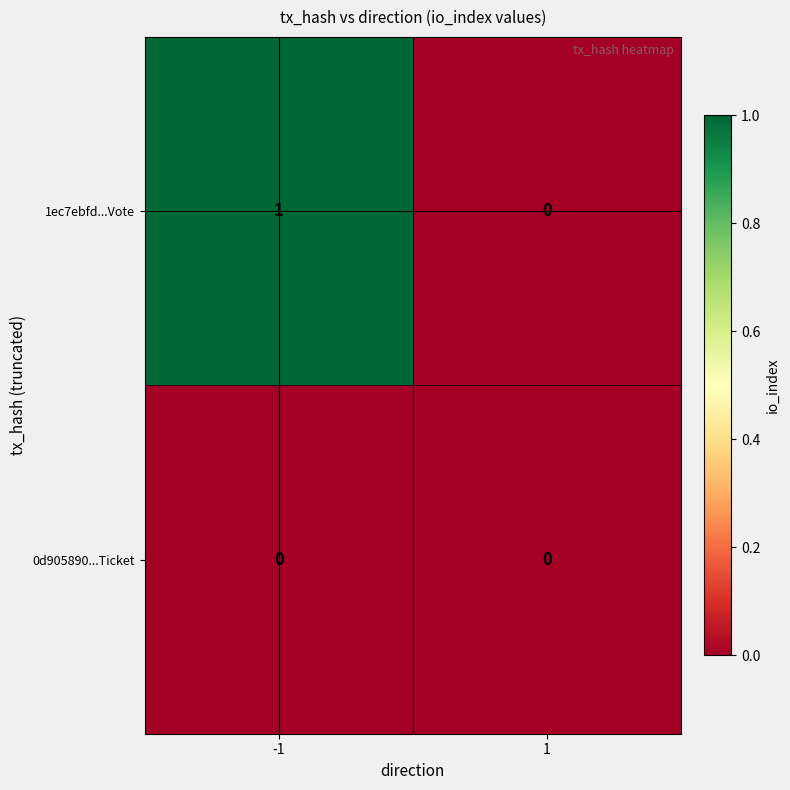

Between -1 and 1, which series saw the biggest shift?

1ec7ebfd...Vote